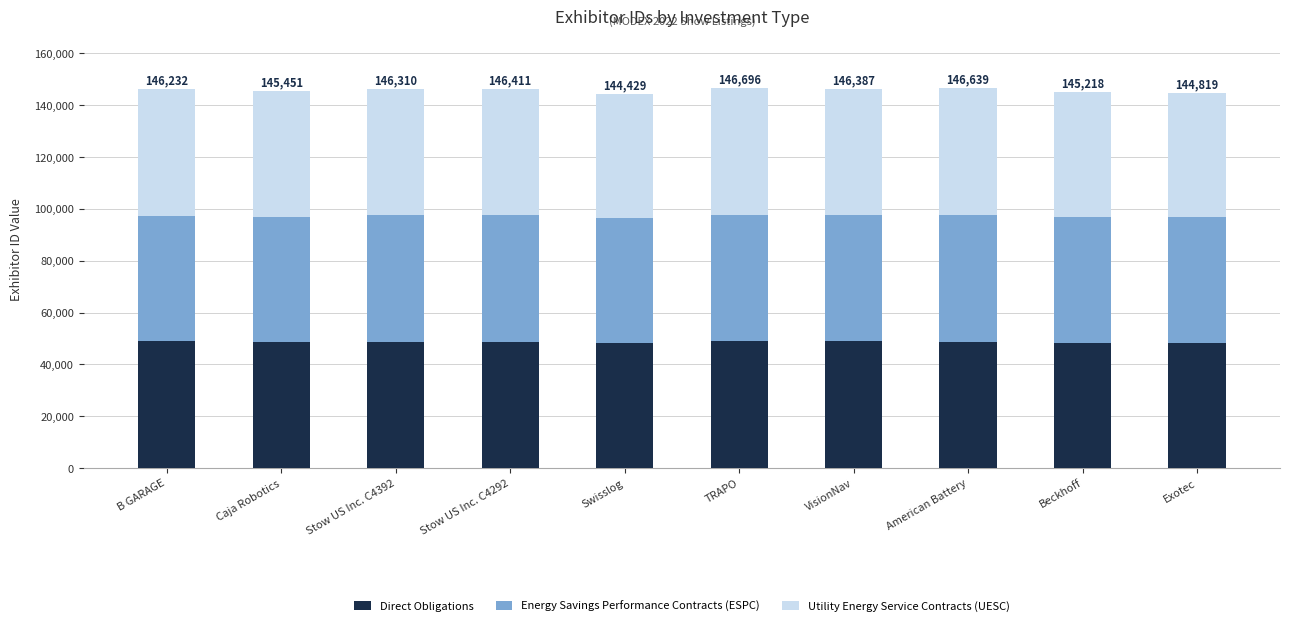

What is the minimum value for Direct Obligations?

48075